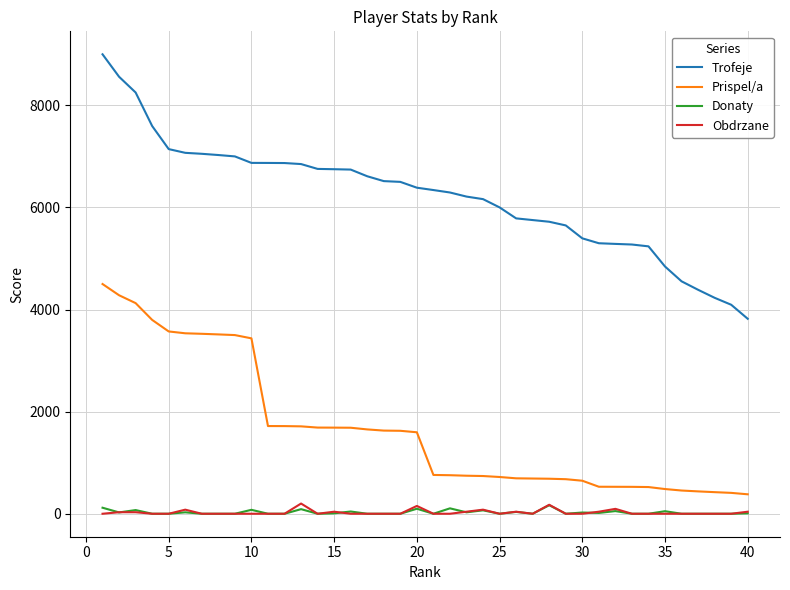

True or false: Obdrzane and Trofeje intersect in this chart.

False